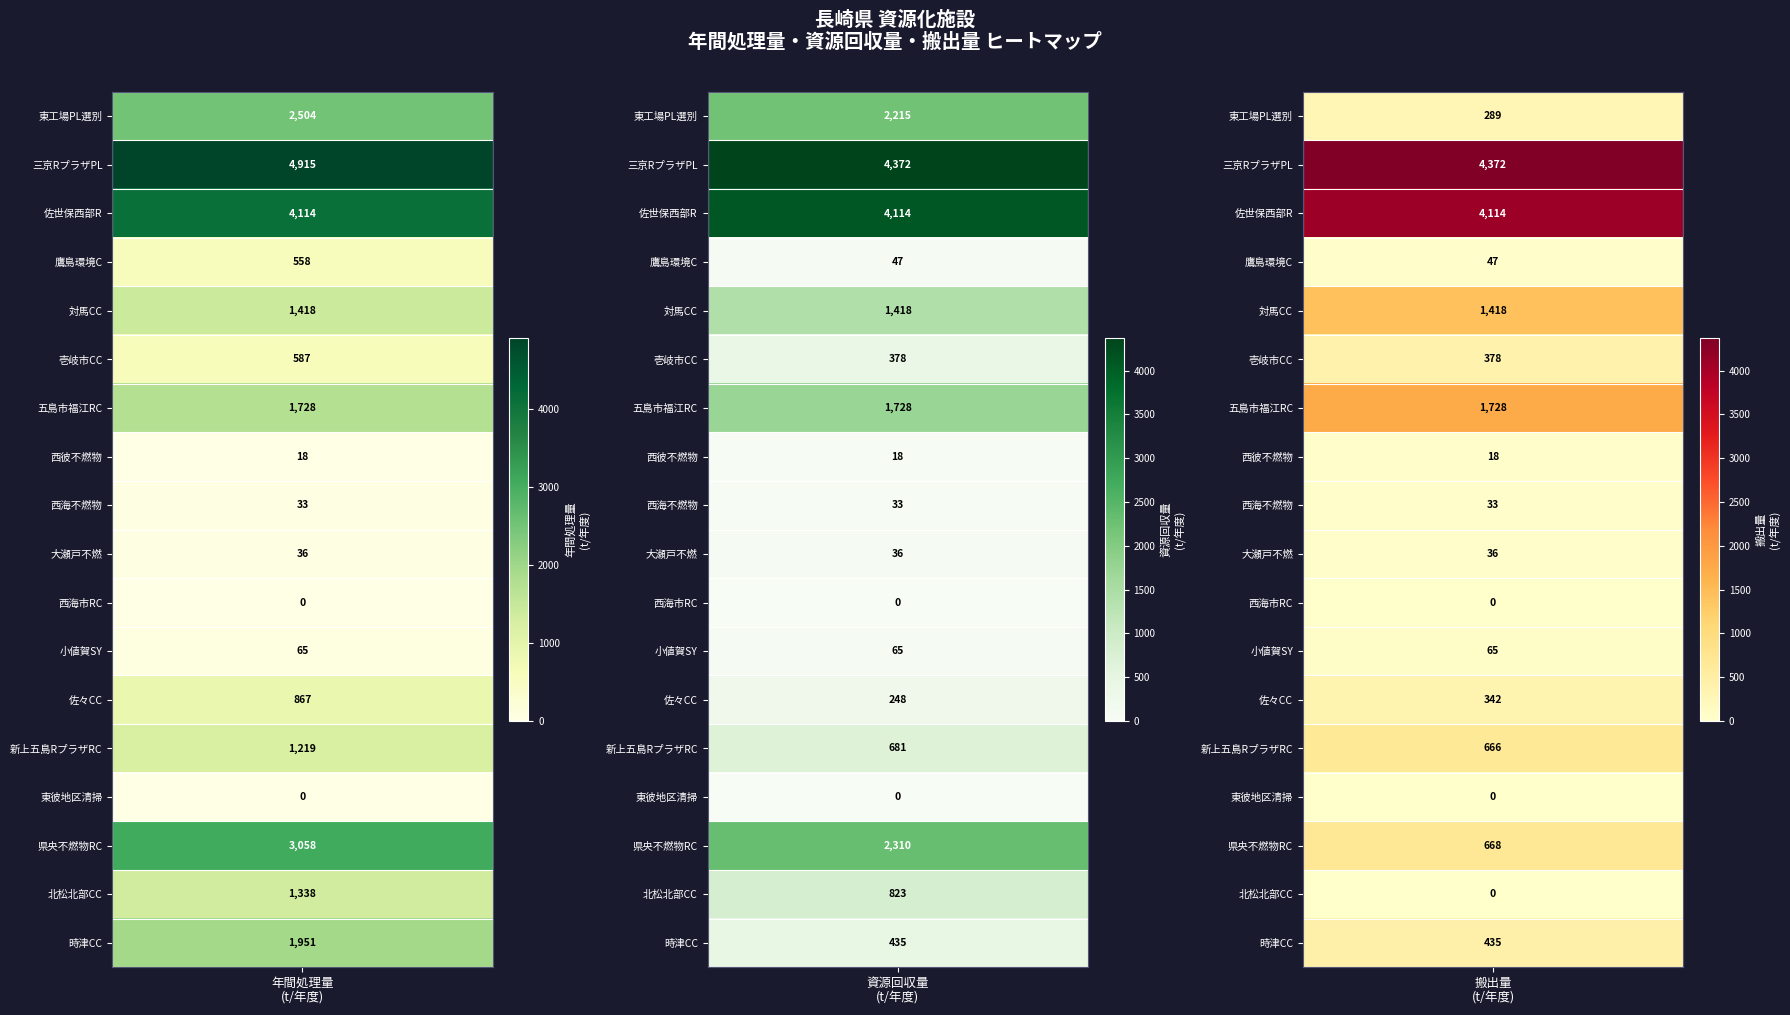

Reading right to left, list all the values displayed in this chart.

東工場プラスチック製容器包装選別施設: 289	2215	2504
三京リサイクルプラザ: 4372	4372	4915
佐世保市西部クリーンセンター資源化施設: 4114	4114	4114
鷹島環境センター: 47	47	558
対馬クリーンセンター: 1418	1418	1418
壱岐市クリーンセンター: 378	378	587
五島市福江リサイクルセンター: 1728	1728	1728
西彼不燃物処理施設: 18	18	18
西海不燃物処理施設: 33	33	33
大瀬戸不燃物処理場: 36	36	36
西海市リサイクルセンター: 0	0	0
小値賀町ストックヤード: 65	65	65
佐々クリーンセンター: 342	248	867
新上五島町クリーンセンターリサイクルプラザ: 666	681	1219
東彼地区清掃工場: 0	0	0
県央不燃物再生センター: 668	2310	3058
北松北部クリーンセンター: 0	823	1338
時津クリーンセンター: 435	435	1951